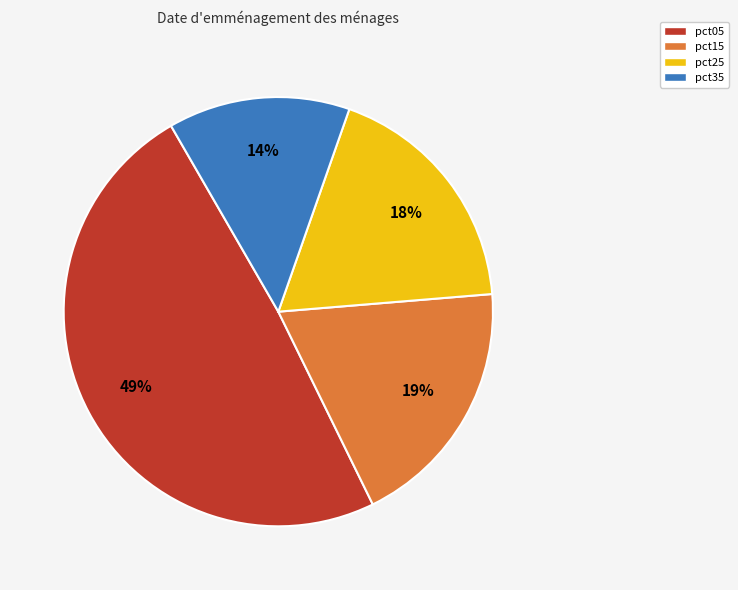

Is there any slice that represents more than half of the pie?

No